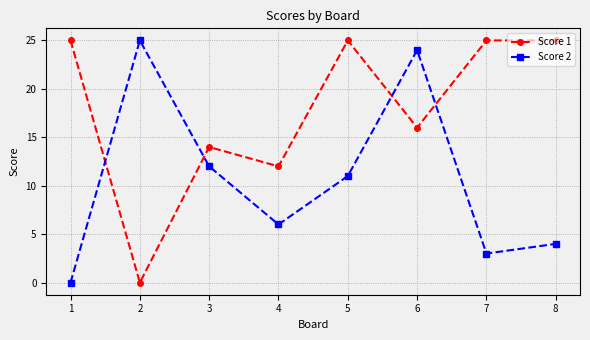

How many categories are shown in the chart?

8